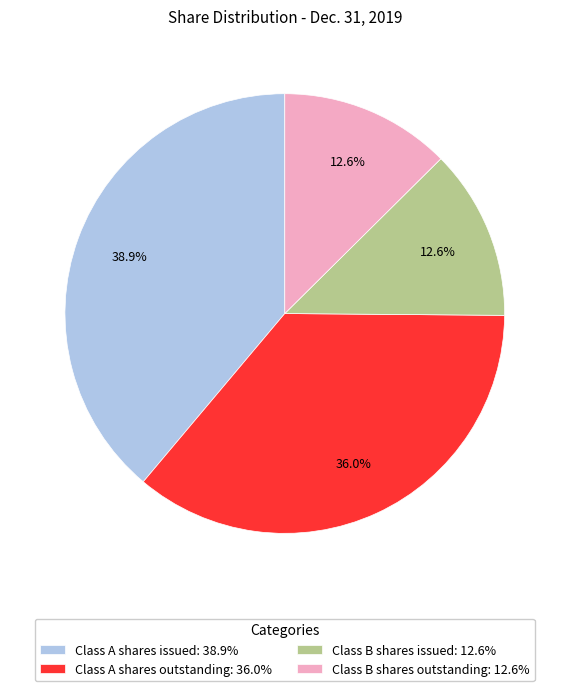

To the nearest percent, what is the combined percentage of Class A shares issued and Class B shares outstanding?

51%